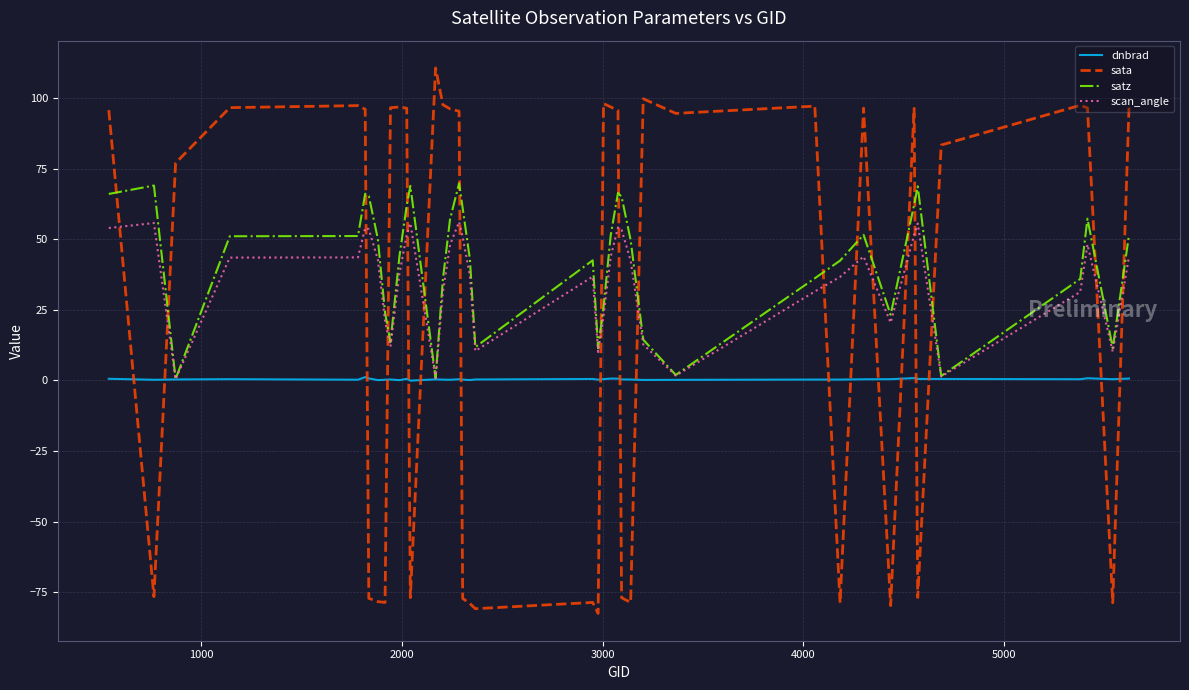

Which series has the largest range (max minus min)?

sata